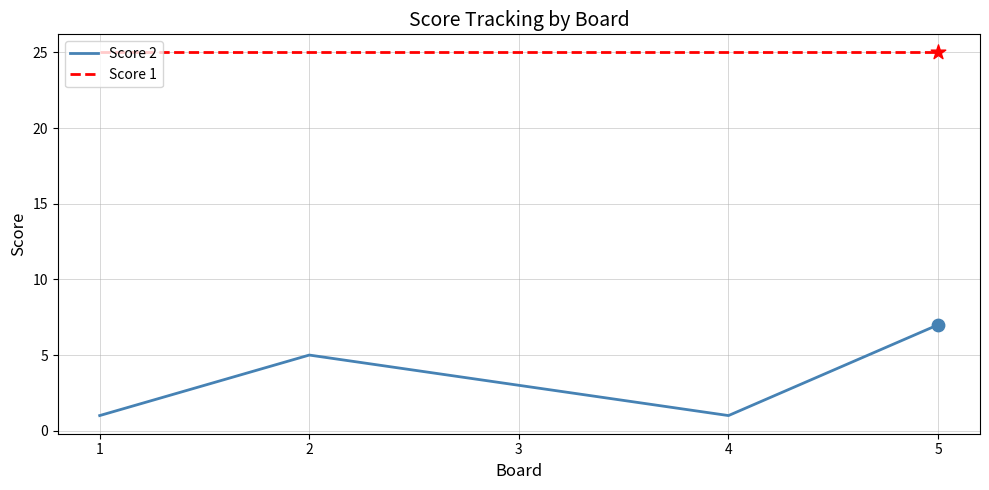

Which series has the largest total across all categories?

Score 1